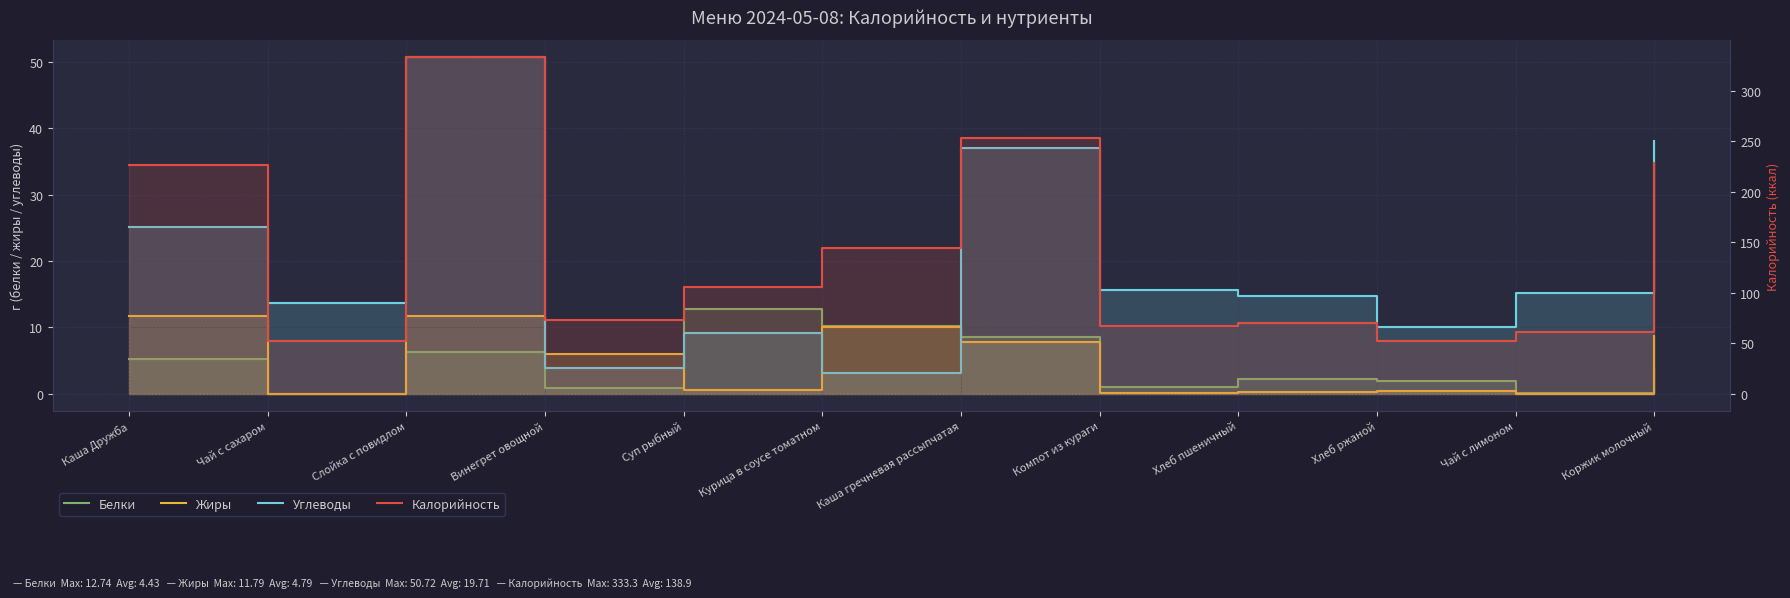

What is the average value of the Углеводы series?

19.7